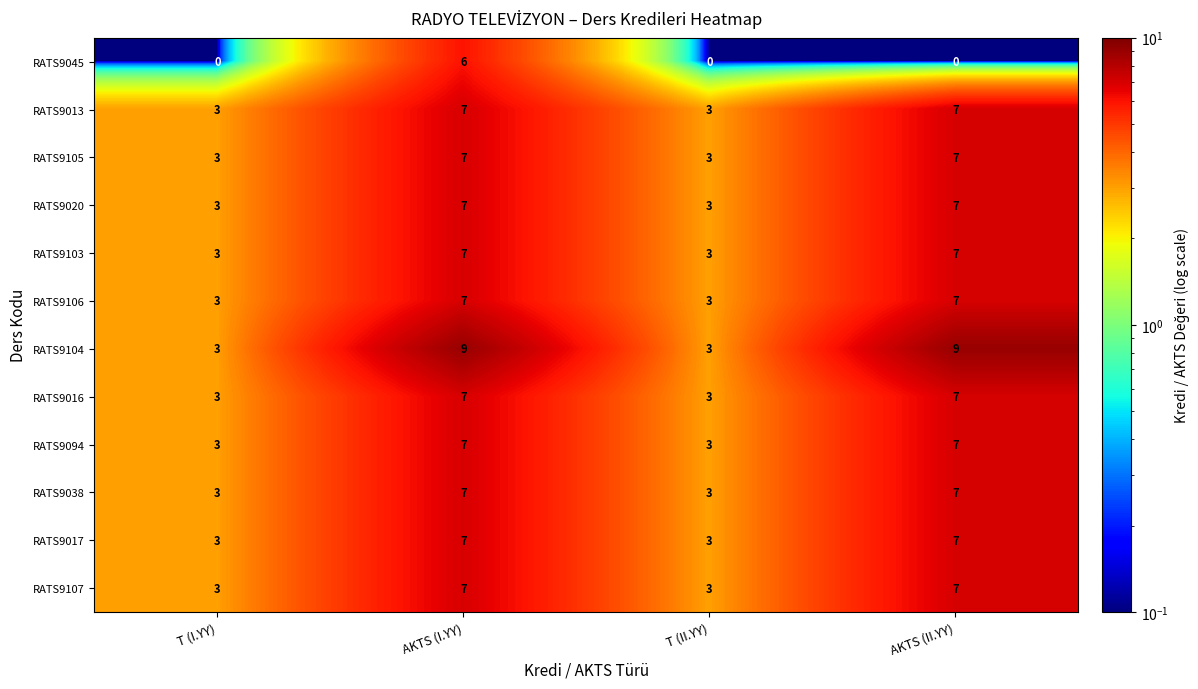

What is the maximum value shown in the chart?

9